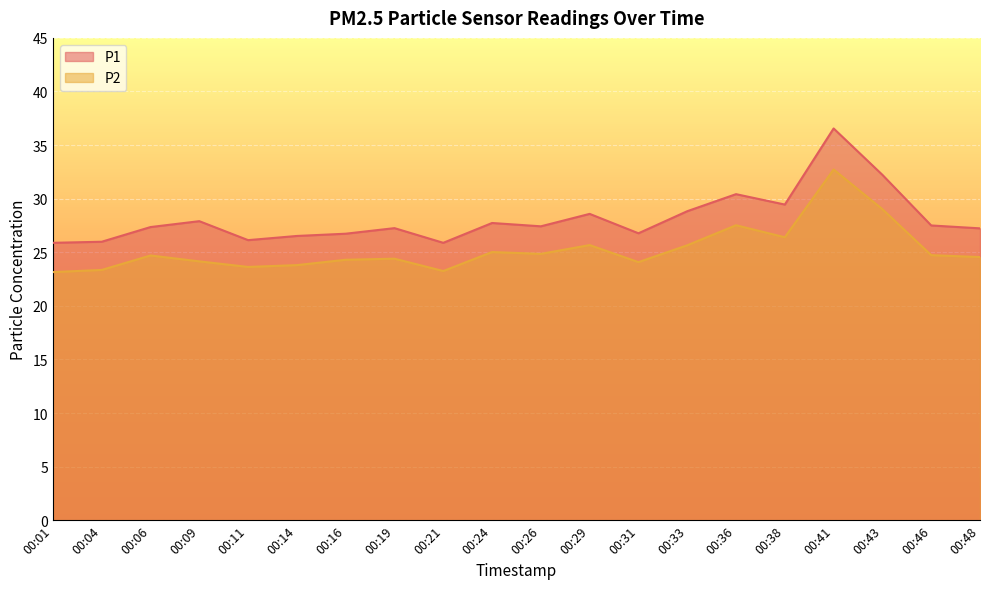

Which category has the highest value in the P2 series?

00:41